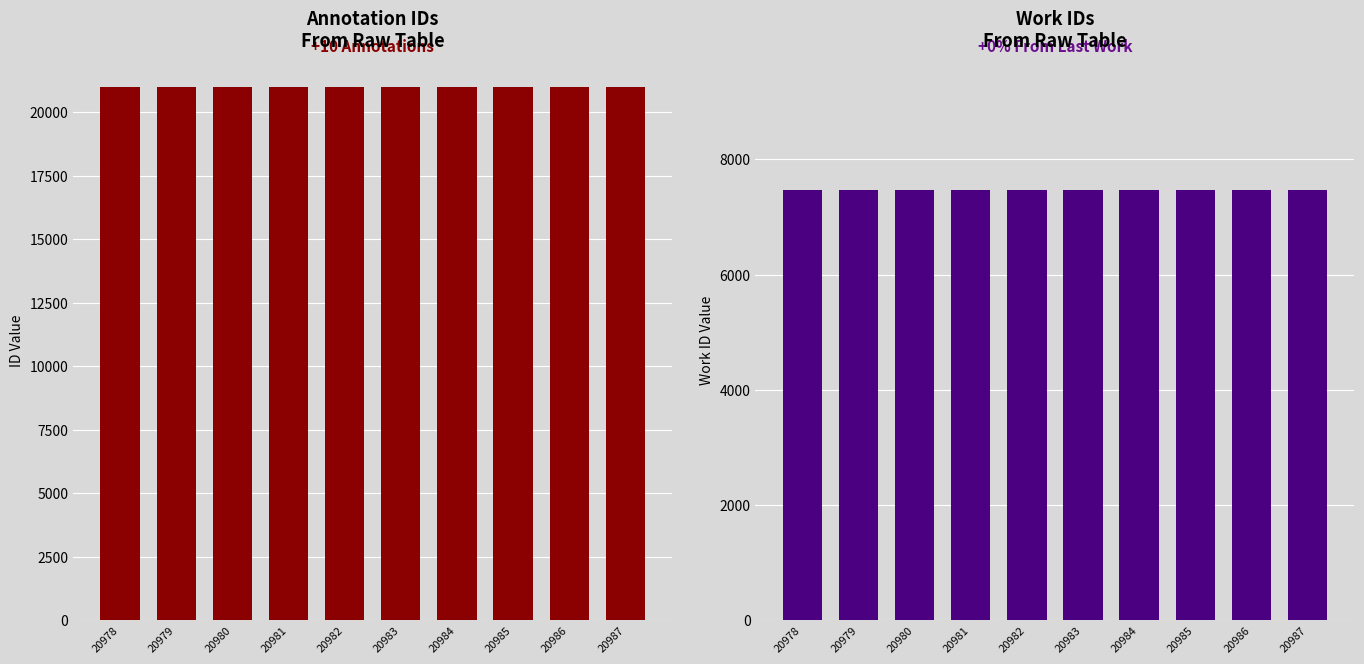

How many groups of bars are there?

10